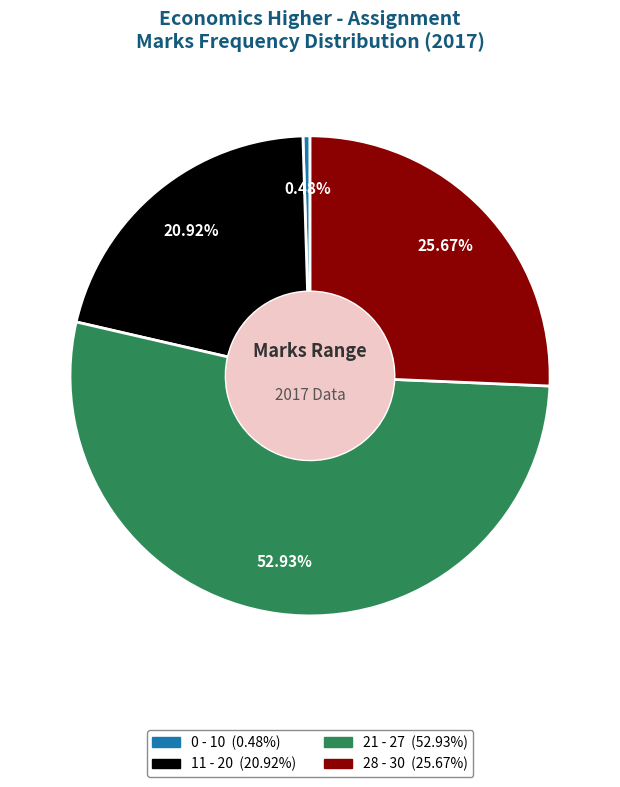

Does 21 - 27 represent more than half of the total?

Yes